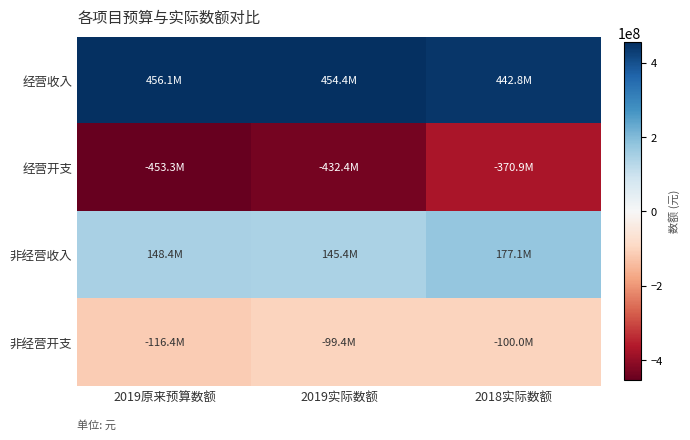

What is the total value across all series at 2019实际数额?

67948817